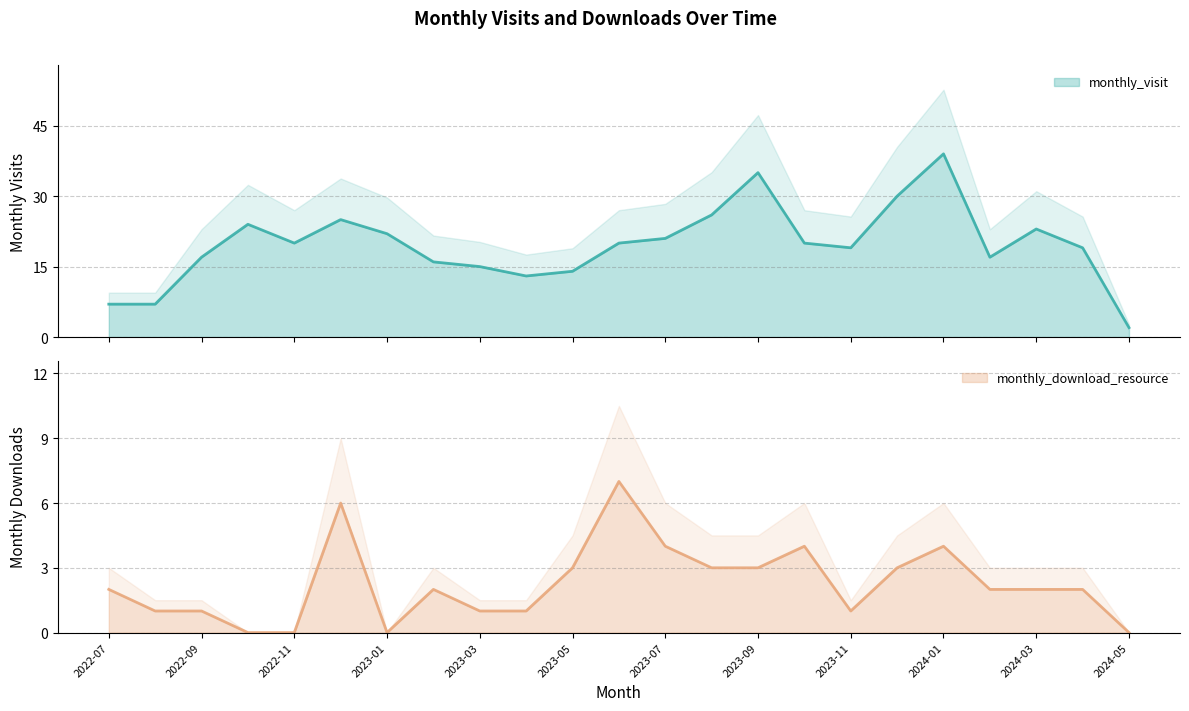

True or false: monthly_visit has a value of 15 at 2023-03.

True